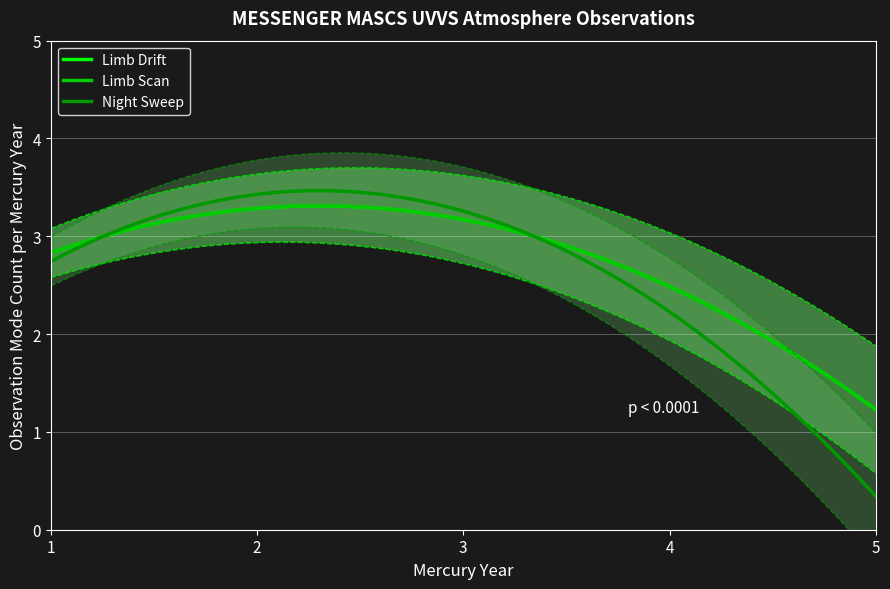

True or false: Night Sweep has more than 1 interior local peaks.

False